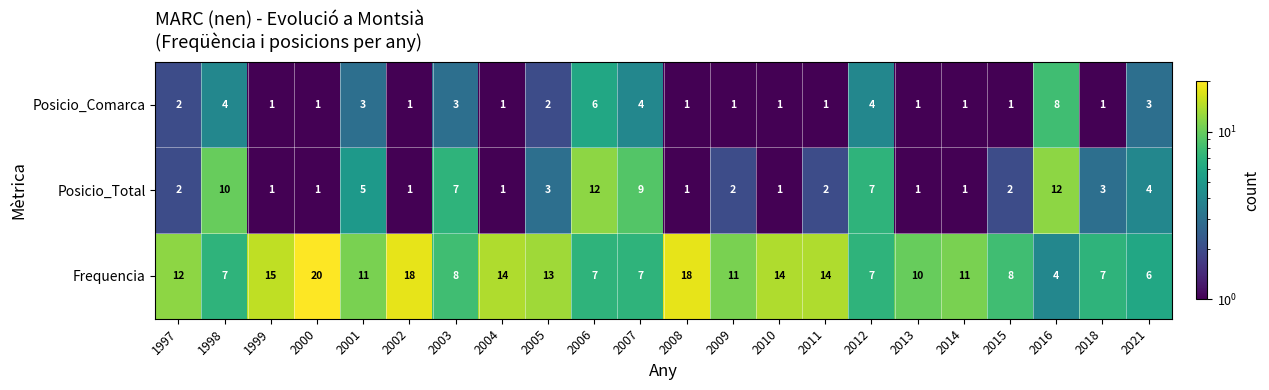

Where is Posicio_Total nearest to the value 6?

2001